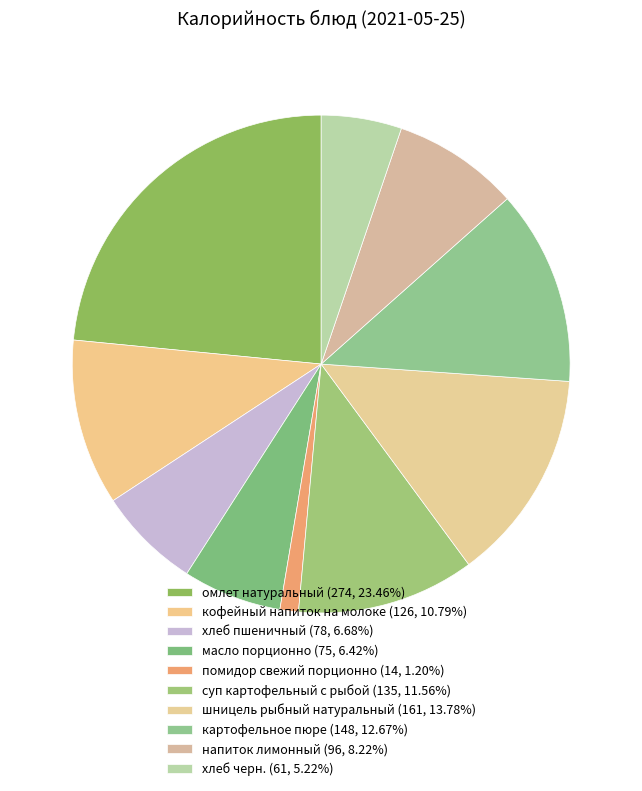

Approximately how many times larger is the value at шницель рыбный натуральный compared to напиток лимонный?

1.7